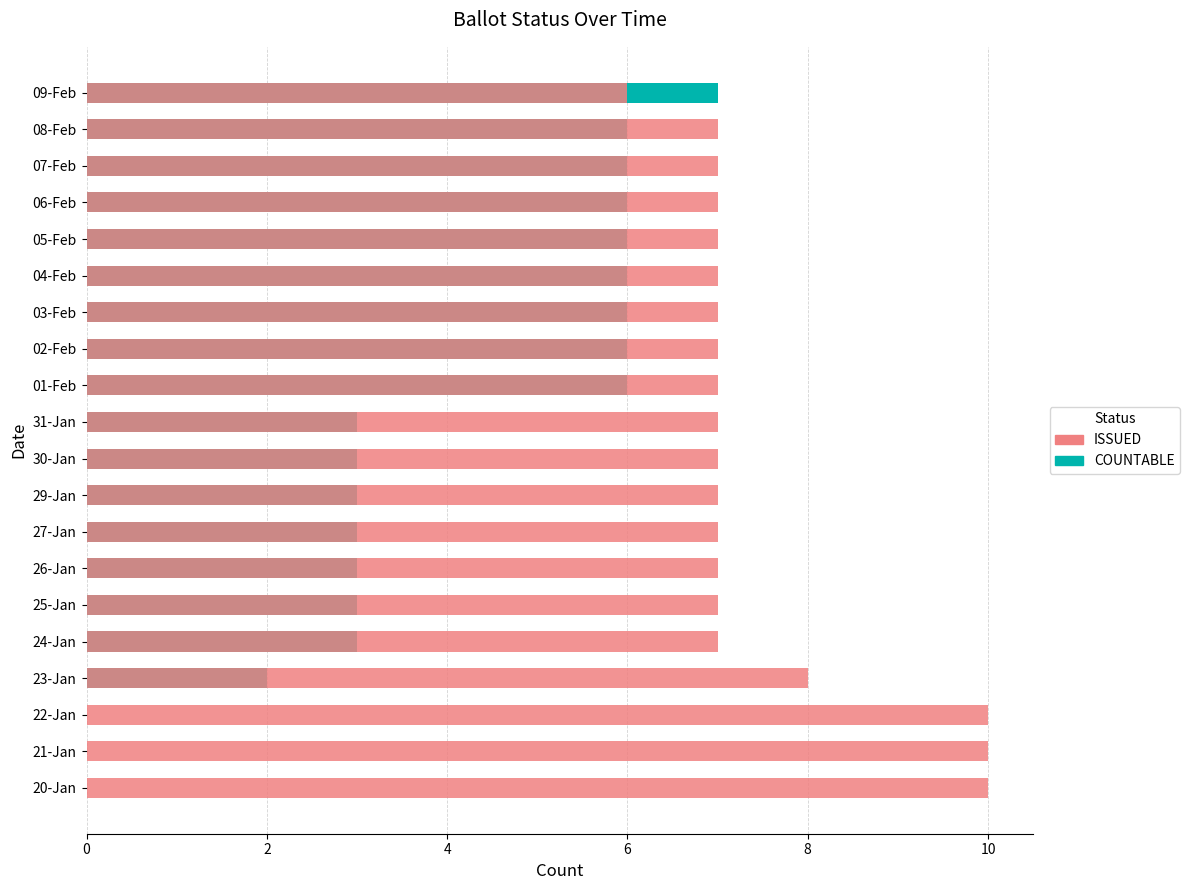

What is the average value of the COUNTABLE series?

4